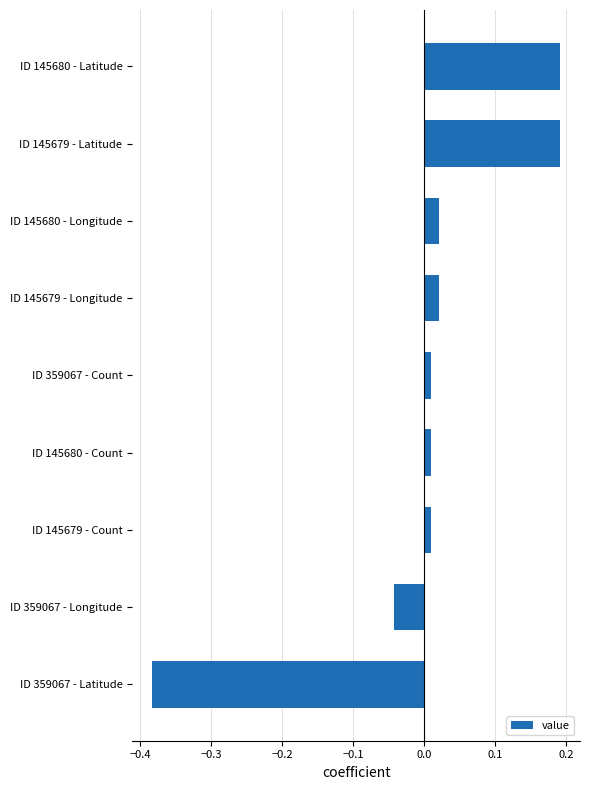

Are the bars grouped side by side (vs. stacked)?

No